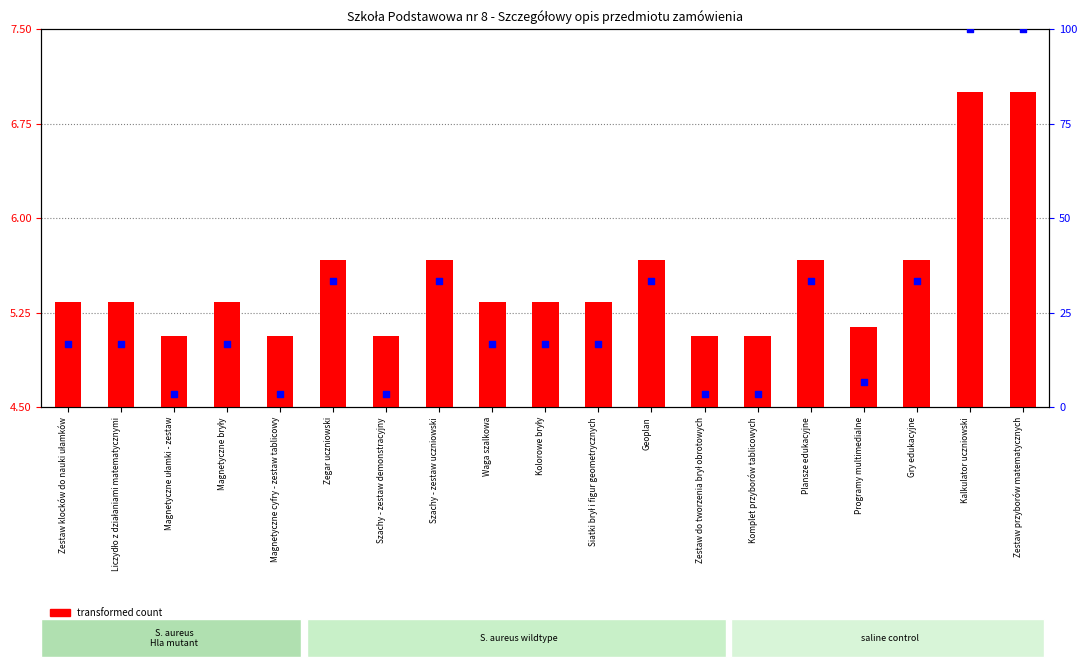

Which series has the largest Y range (max minus min)?

percentile rank within the sample